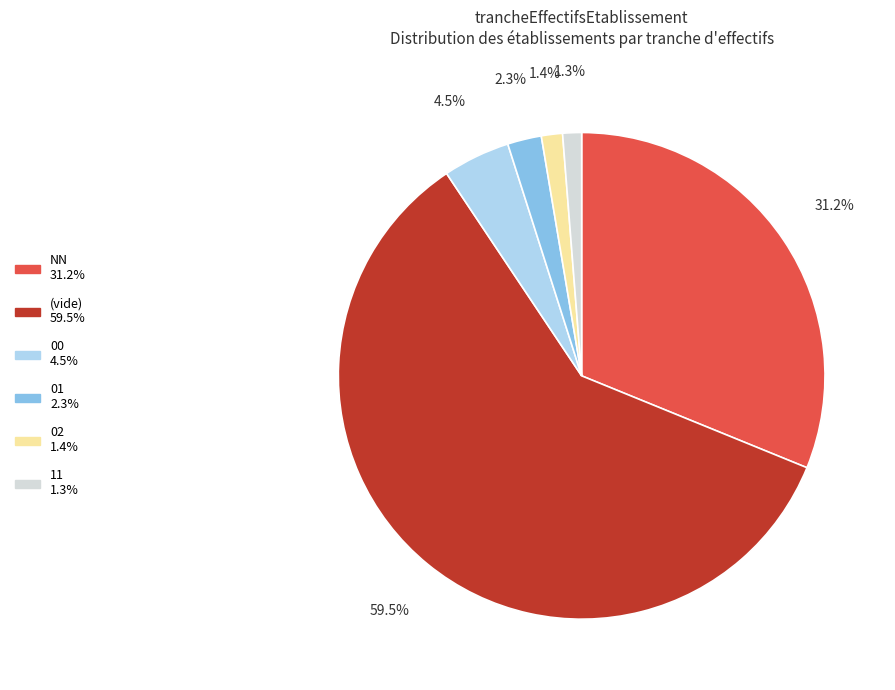

Is there any slice that represents more than half of the pie?

Yes